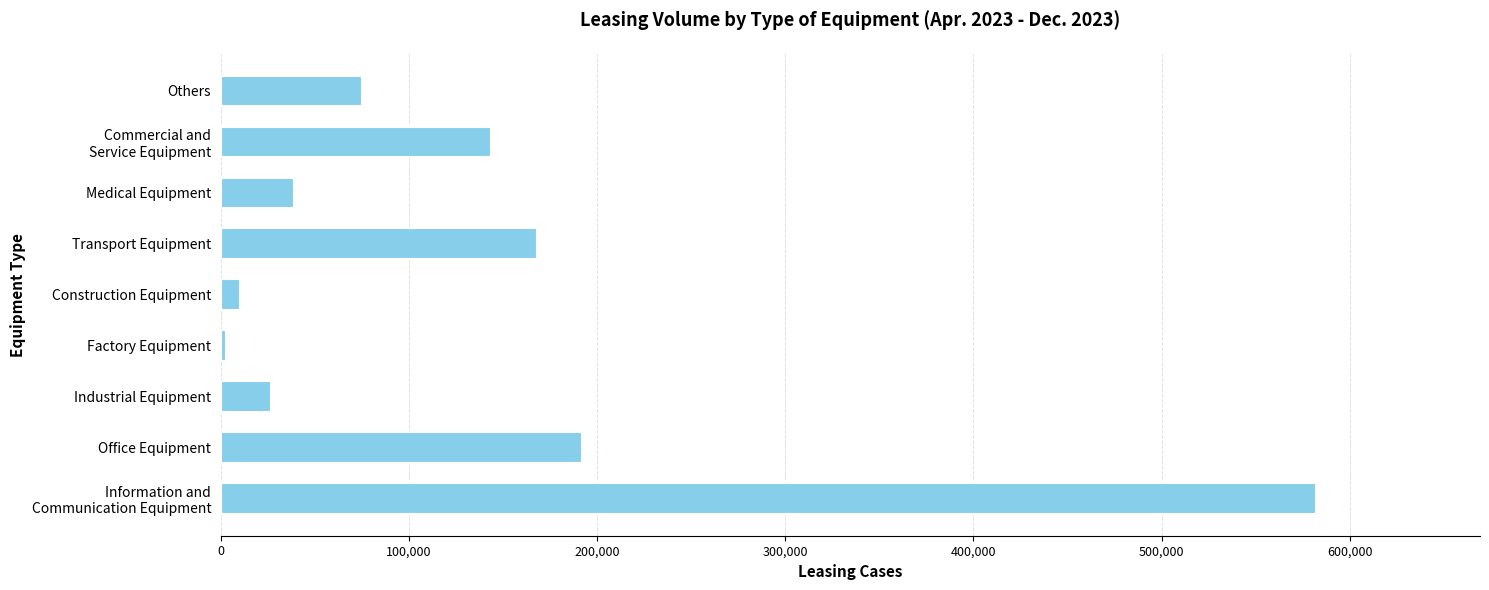

What is the sum of all values?

1239312